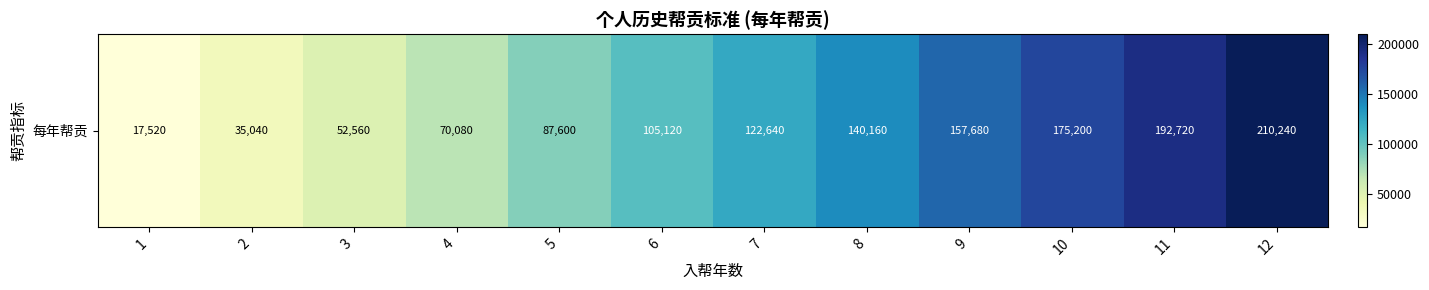

Reading right to left, transcribe all the data shown in this chart.

210240	192720	175200	157680	140160	122640	105120	87600	70080	52560	35040	17520